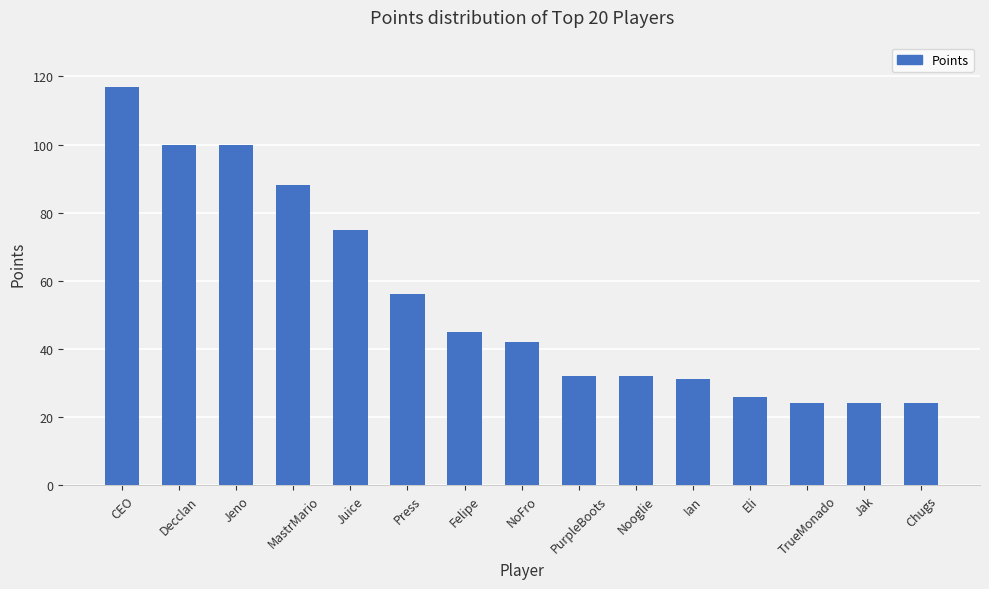

The chart shows a value of 54 at Nooglie. True or false?

False